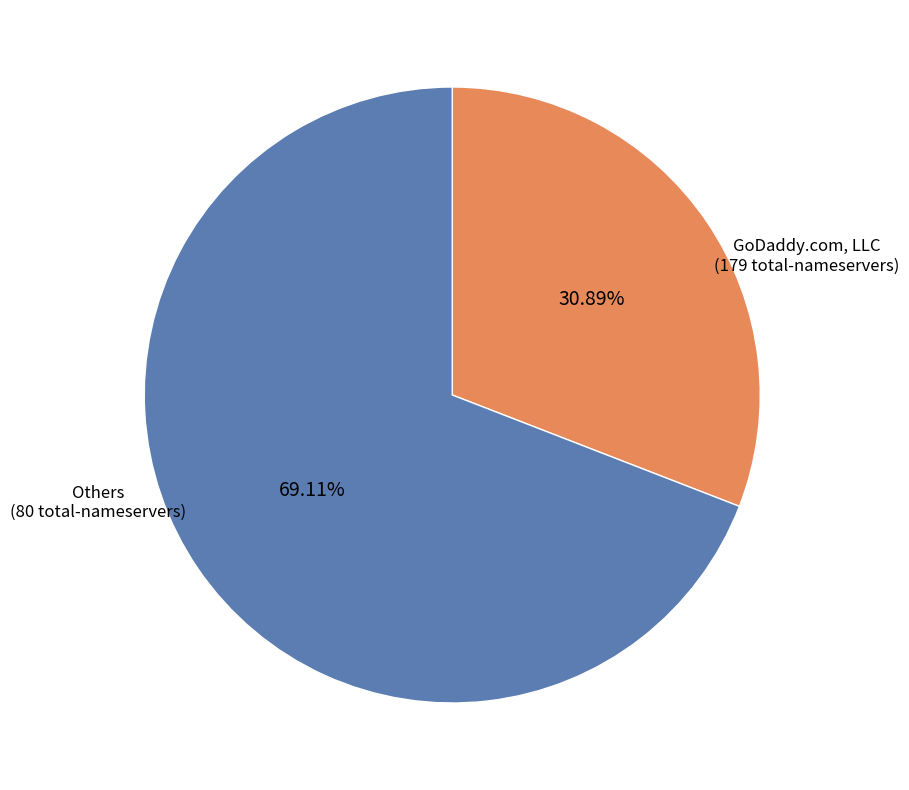

Does GoDaddy.com, LLC represent more than half of the total?

Yes